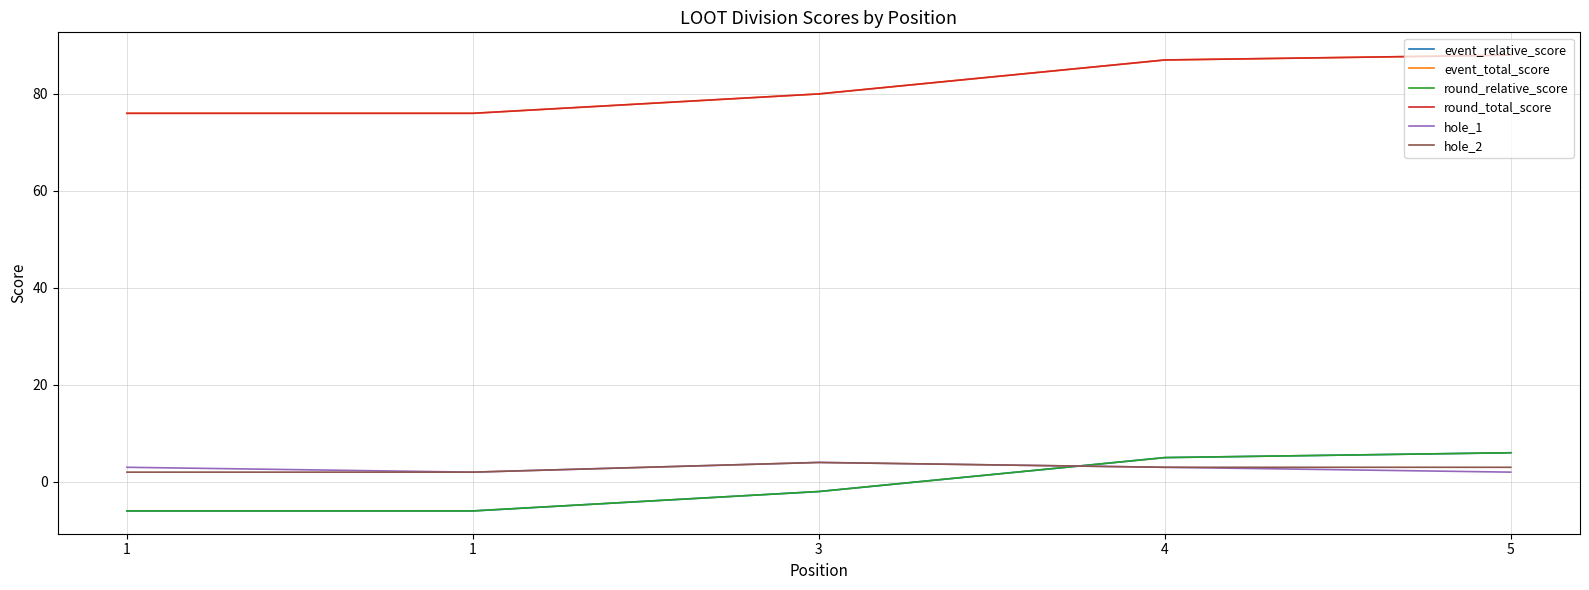

What is the value of the hole_2 point at the 5th from the left?

3